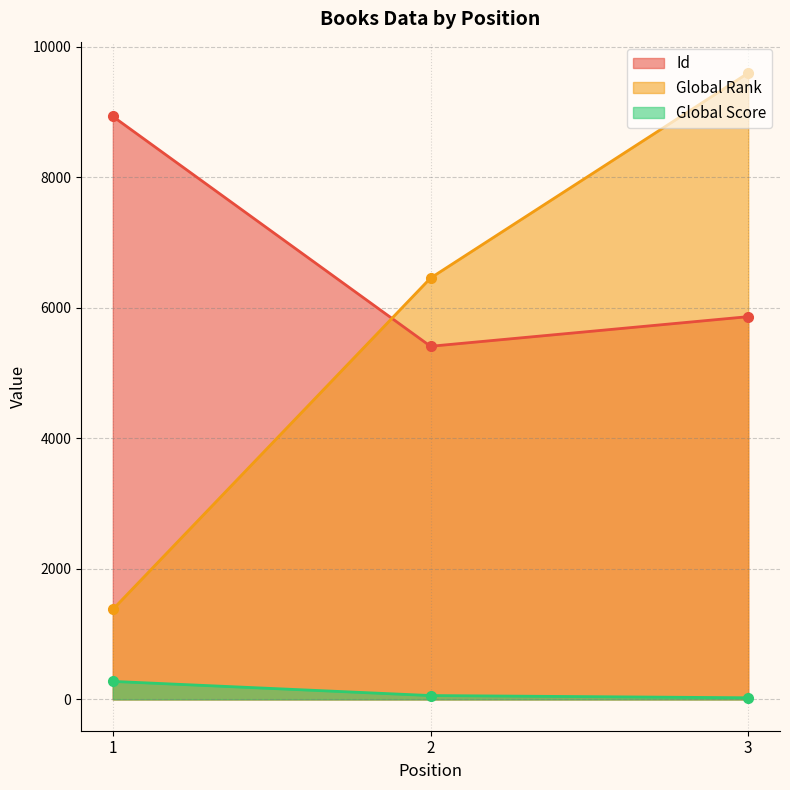

How many data points in Global Rank are above 6455?

1